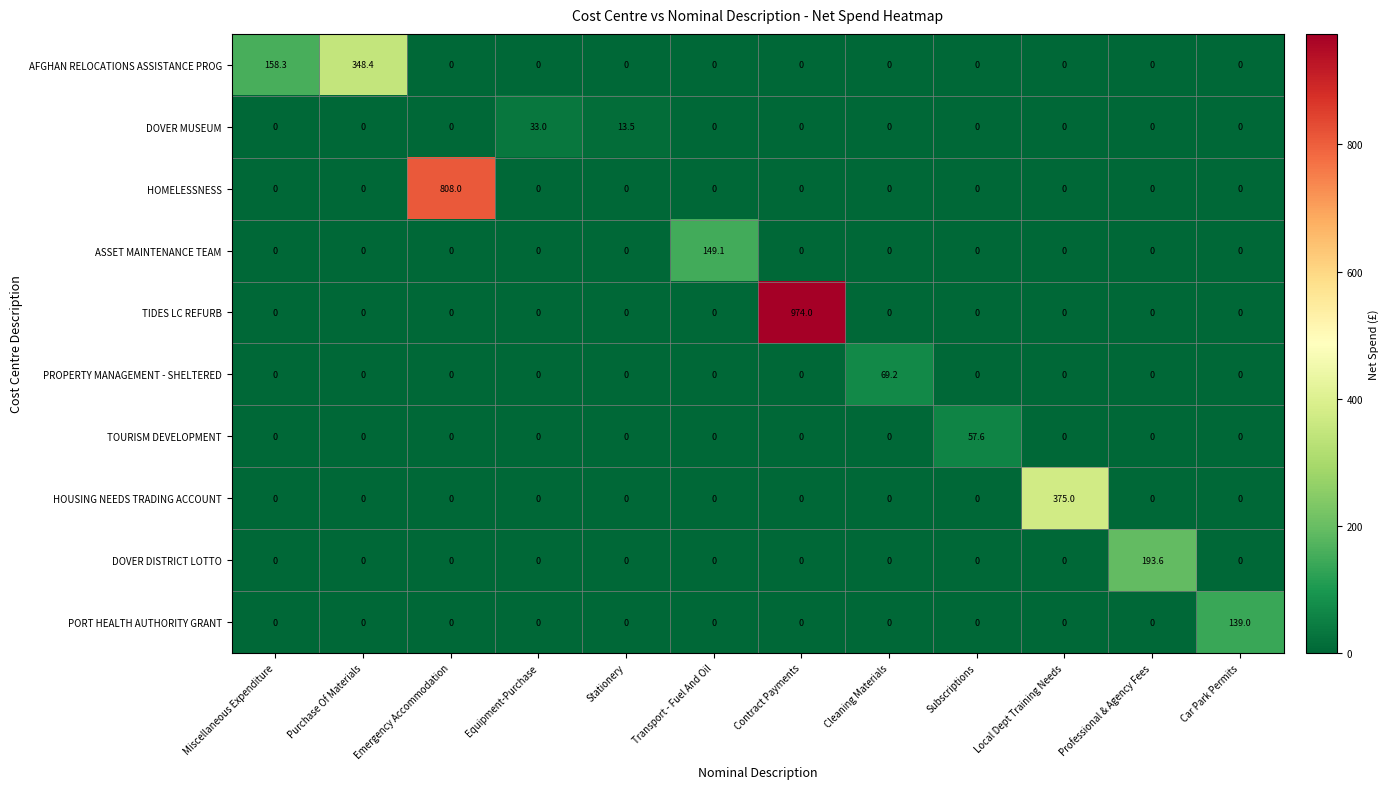

Rank the series by their maximum value, from highest to lowest.

TIDES LC REFURB, HOMELESSNESS, HOUSING NEEDS TRADING ACCOUNT, AFGHAN RELOCATIONS ASSISTANCE PROG, DOVER DISTRICT LOTTO, ASSET MAINTENANCE TEAM, PORT HEALTH AUTHORITY GRANT, PROPERTY MANAGEMENT - SHELTERED, TOURISM DEVELOPMENT, DOVER MUSEUM